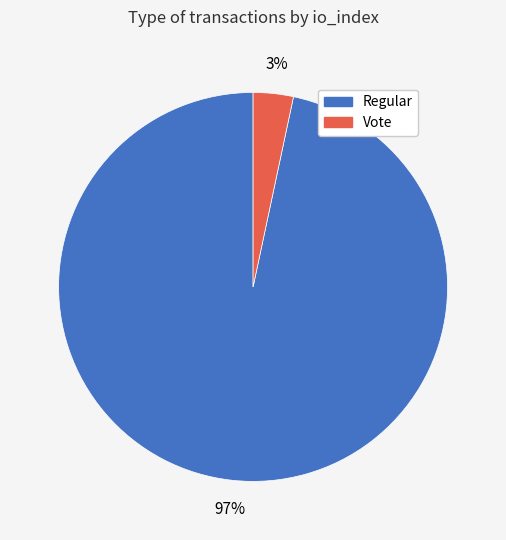

Does any single category account for the majority?

Yes